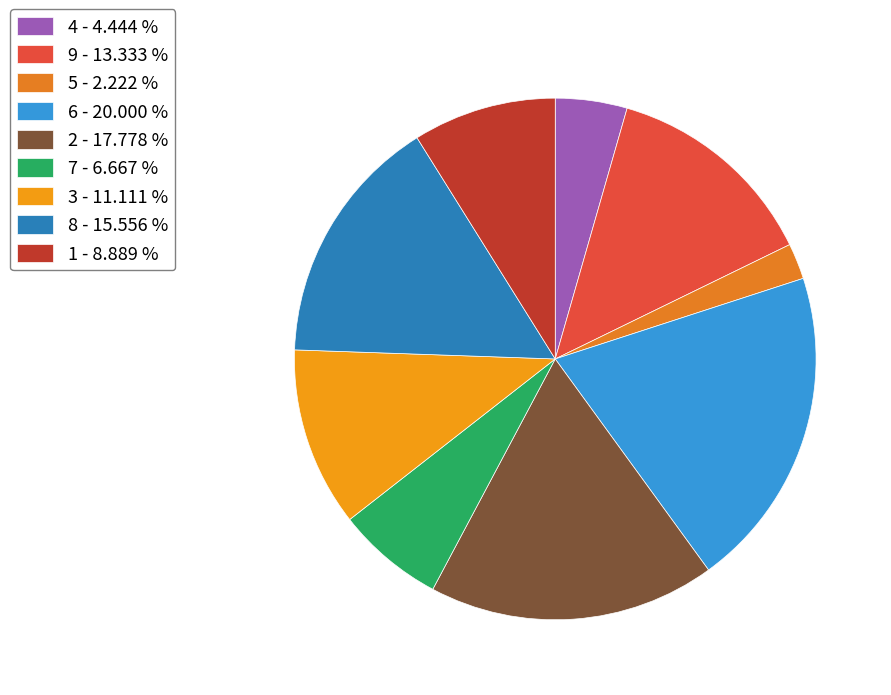

Count the number of slices in the pie.

9